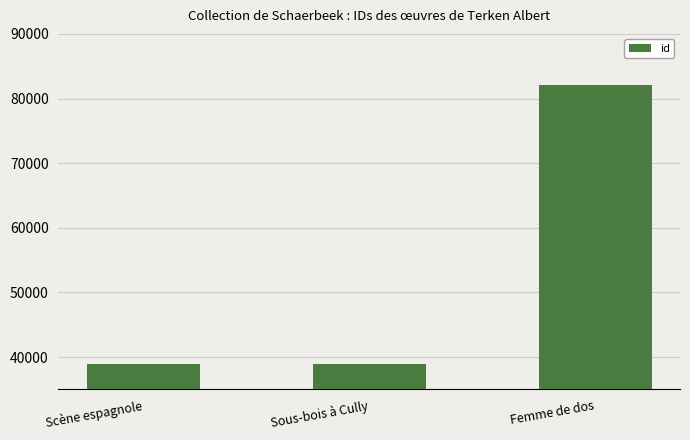

Is it true that the value at Femme de dos is 37119?

False